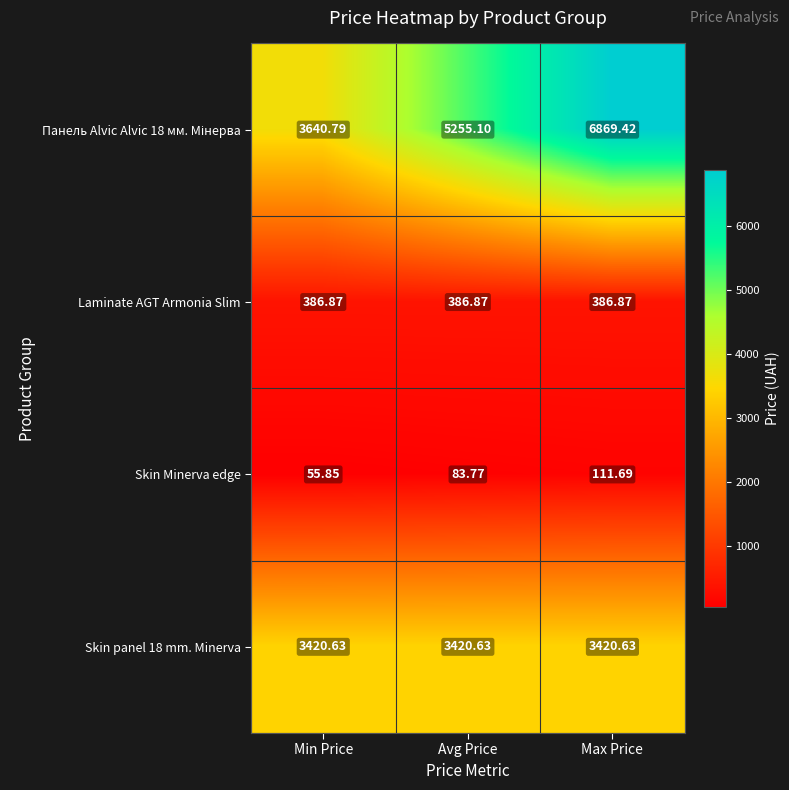

What is the total value across all series at Min Price?

7504.1